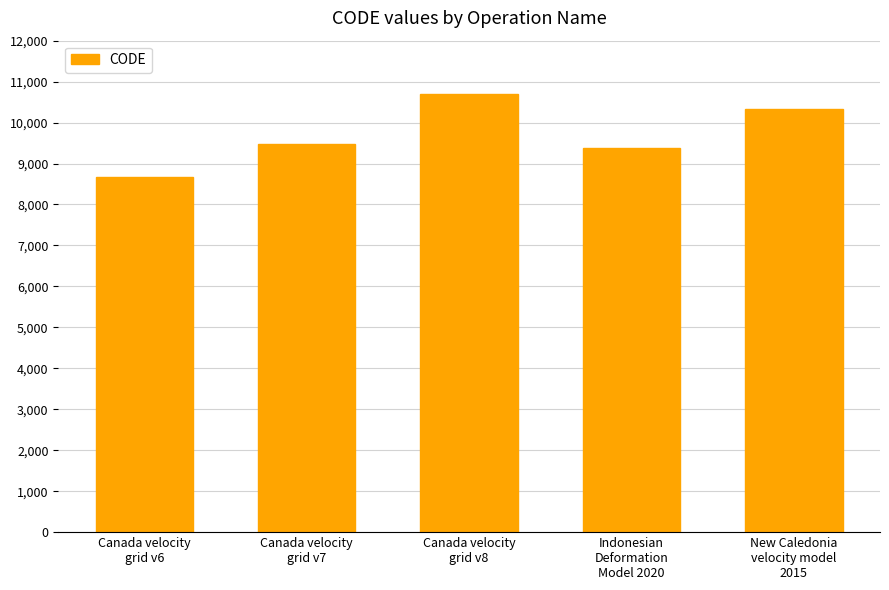

Which has a higher value, Canada velocity
grid v7 or Canada velocity
grid v6?

Canada velocity
grid v7